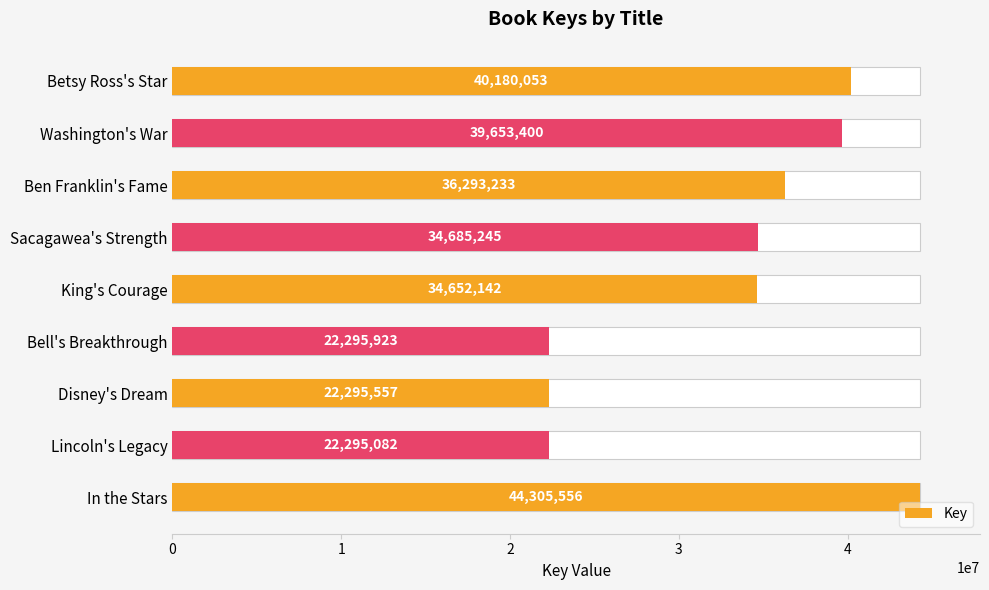

What is the greatest value displayed?

44305556